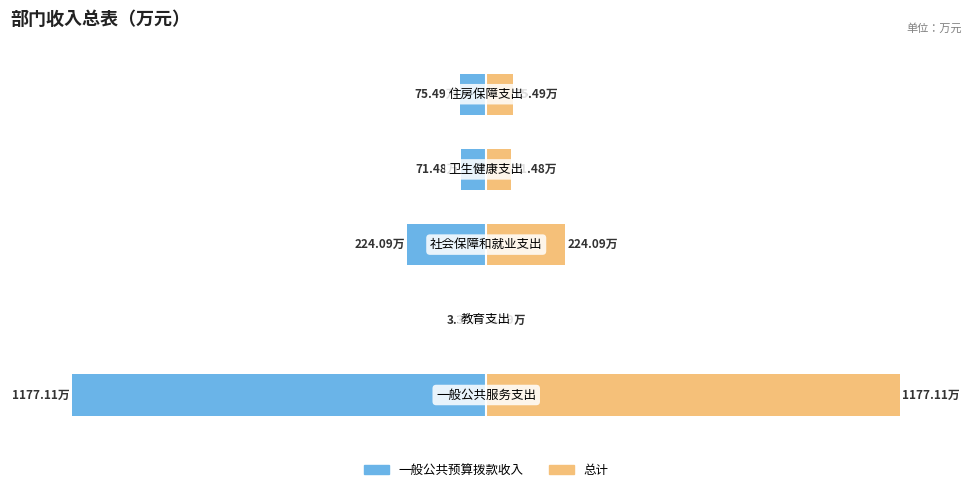

Which series changed the most between 2 and 3?

一般公共预算拨款收入